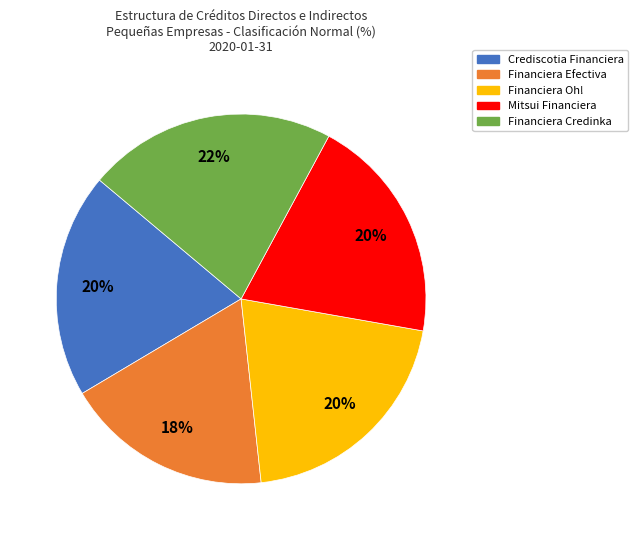

What is the ratio of the value at Mitsui Financiera to the value at Financiera Efectiva?

1.1